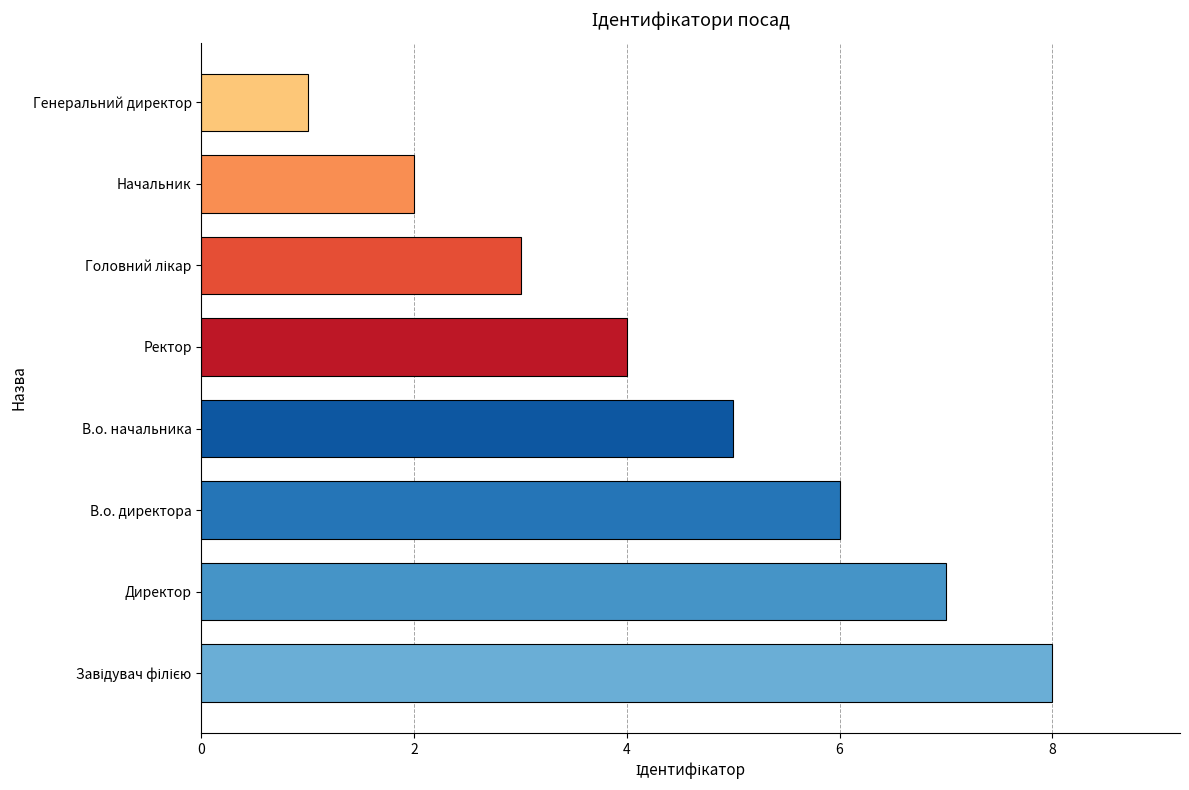

The value at В.о. начальника is 5. True or false?

True